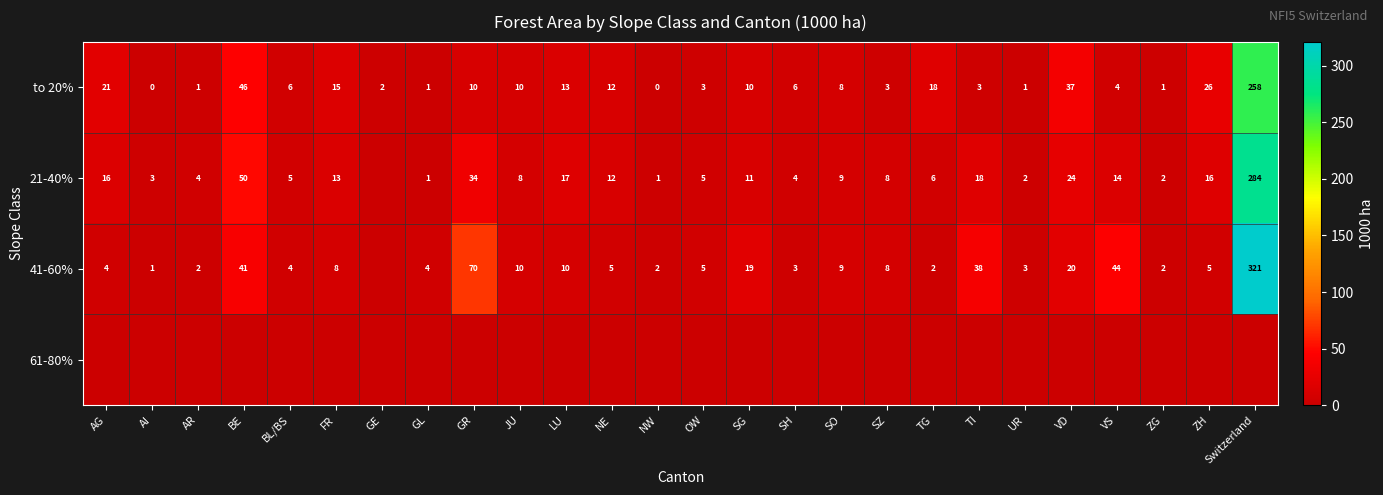

What is the greatest value displayed?

321.0